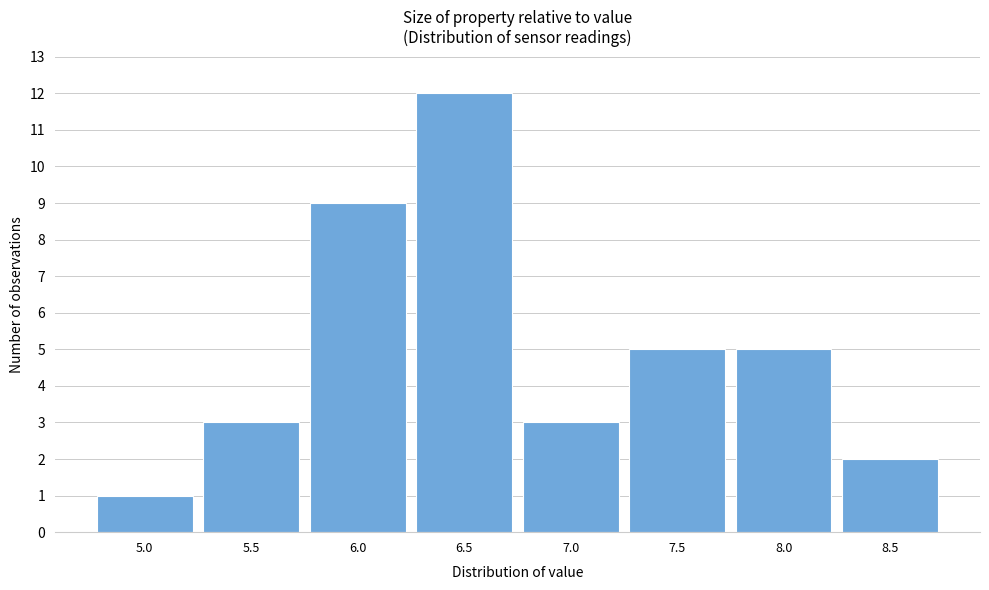

Reading right to left, extract all data points from this chart.

2	5	5	3	12	9	3	1